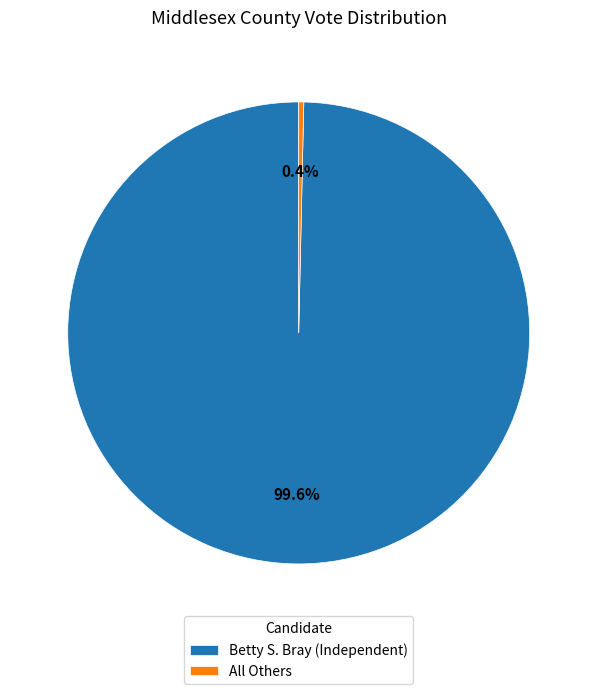

Which category has the smallest portion of the pie?

All Others